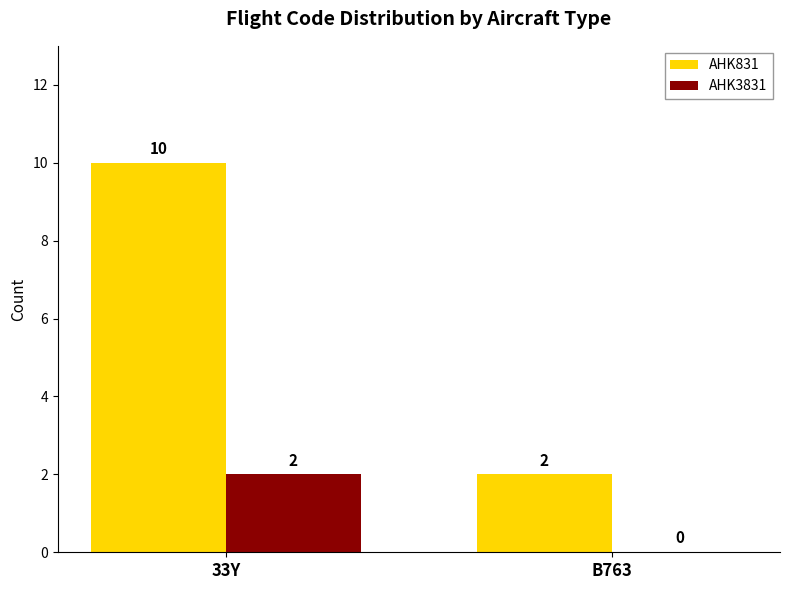

What is the spread (max minus min) of values at 33Y?

8